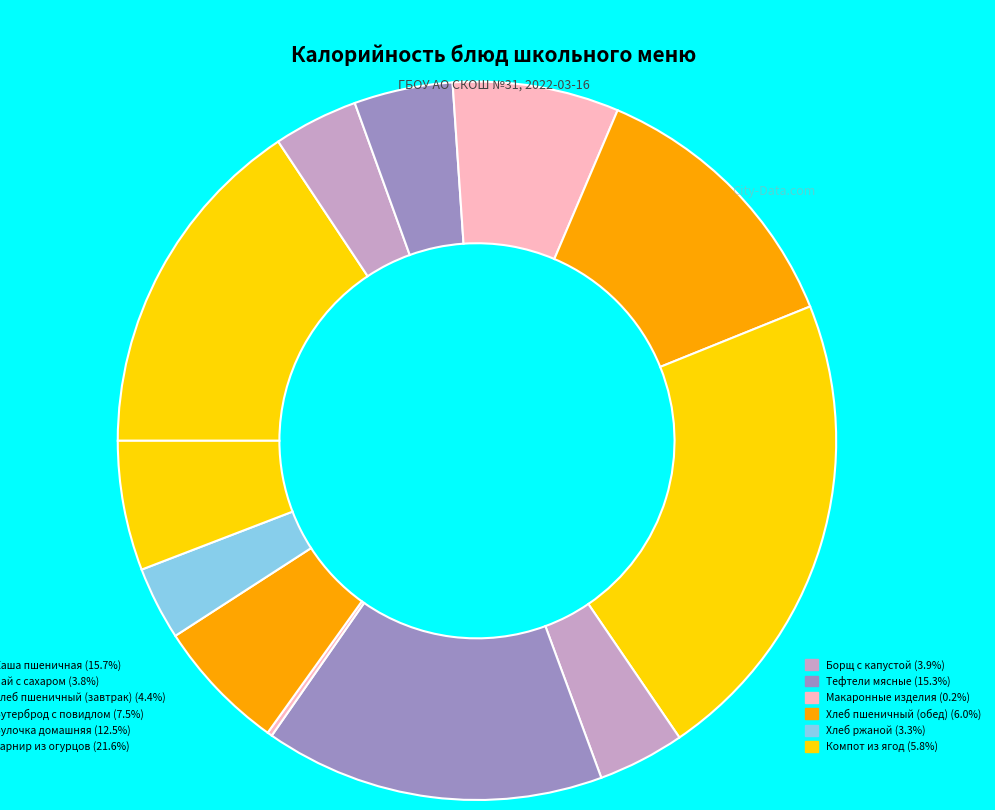

Rank the categories by value from highest to lowest.

Гарнир из огурцов, Каша пшеничная, Тефтели мясные, Булочка домашняя, Бутерброд с повидлом, Хлеб пшеничный (обед), Компот из ягод, Хлеб пшеничный (завтрак), Борщ с капустой, Чай с сахаром, Хлеб ржаной, Макаронные изделия